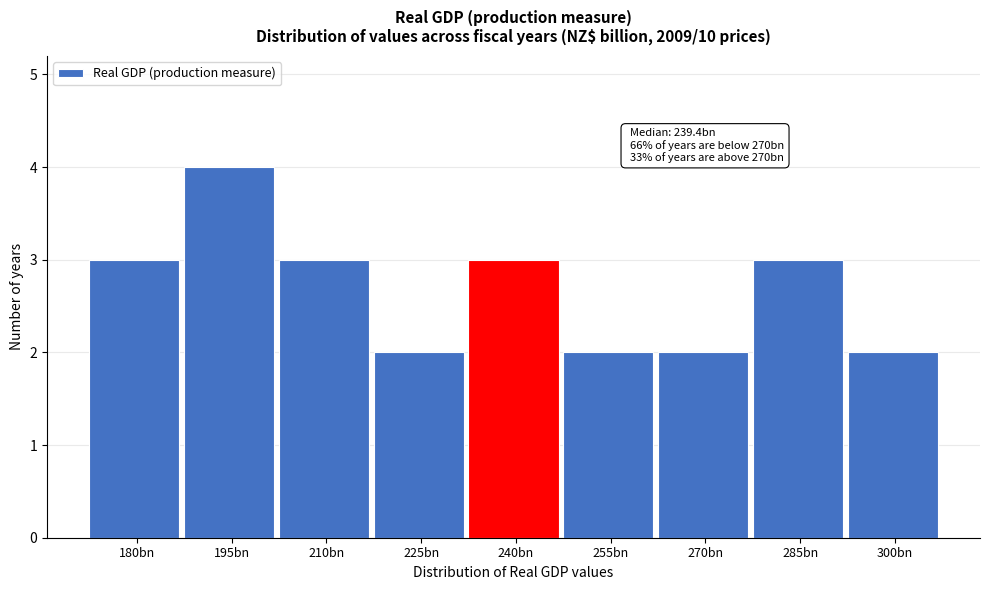

Reading left to right, list all the values displayed in this chart.

3	4	3	2	3	2	2	3	2